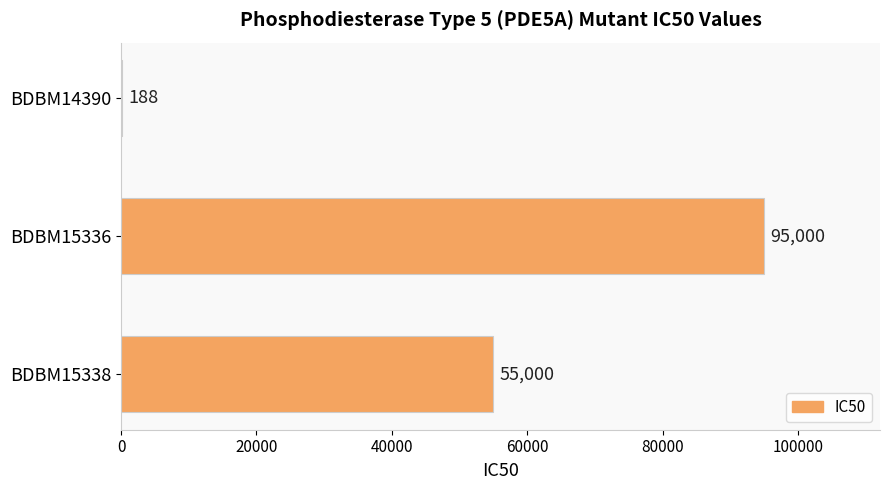

Are the bars grouped side by side (vs. stacked)?

No